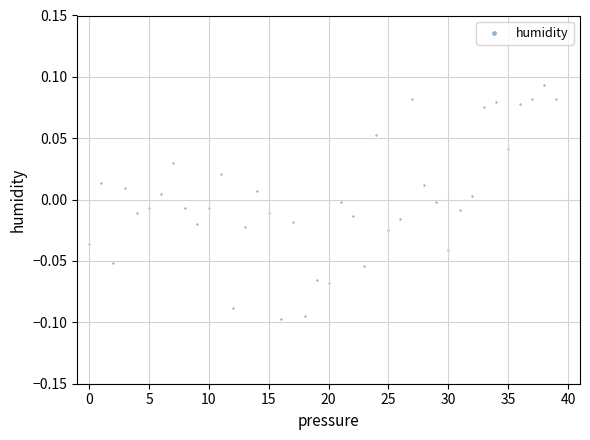

How many points are shown in the scatter plot?

40